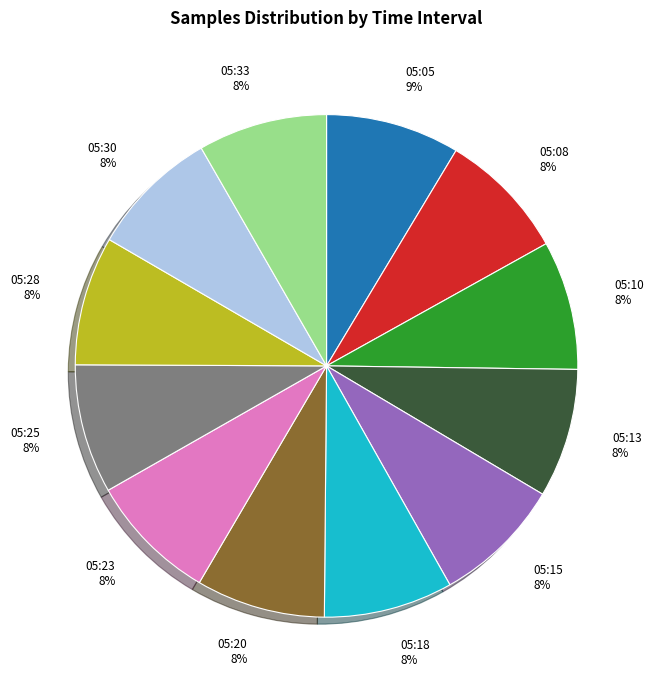

To the nearest percent, what is the average slice percentage?

8%